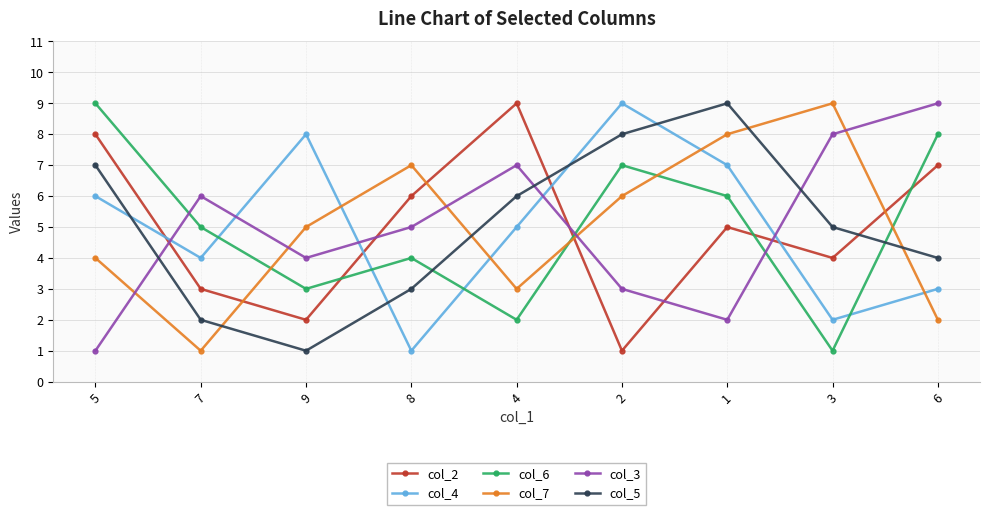

What is the minimum value for col_4?

1